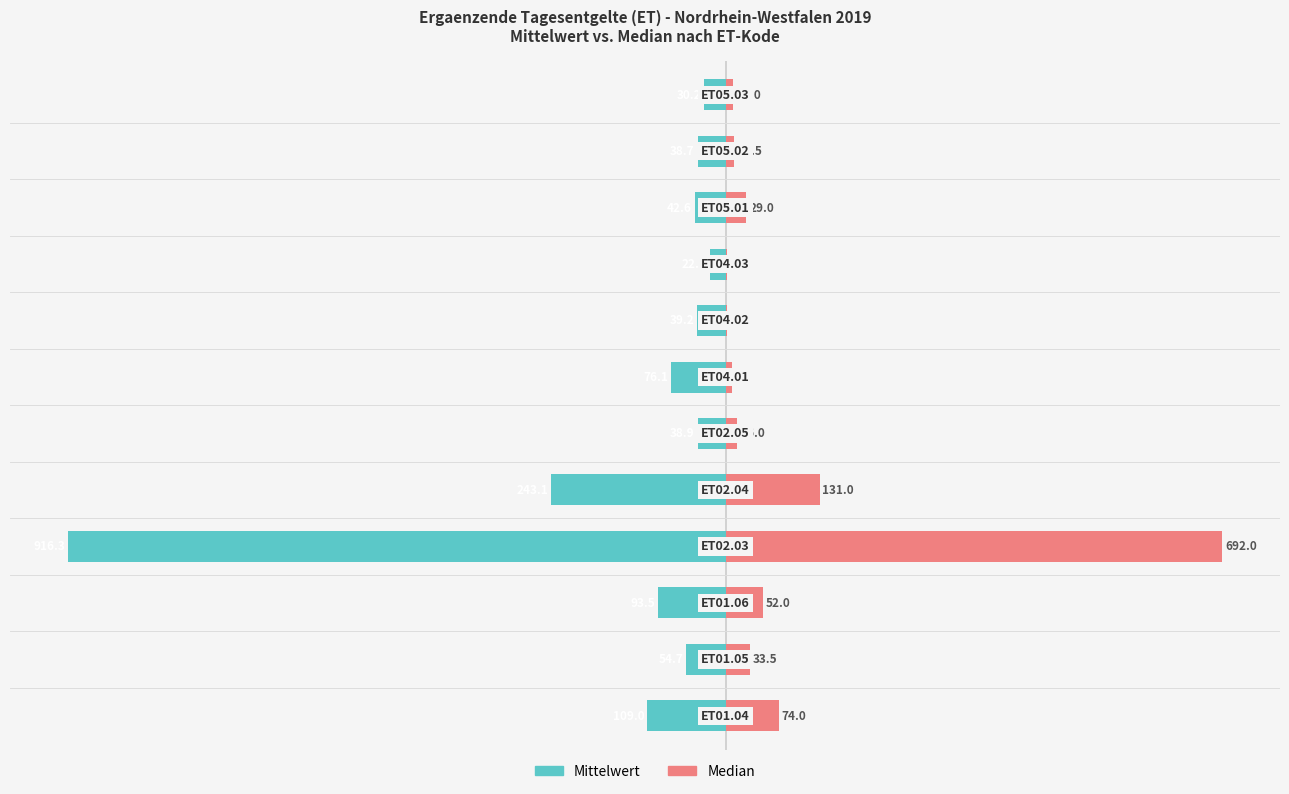

Is the value of Median at 2 greater than the value of Mittelwert at 8?

Yes